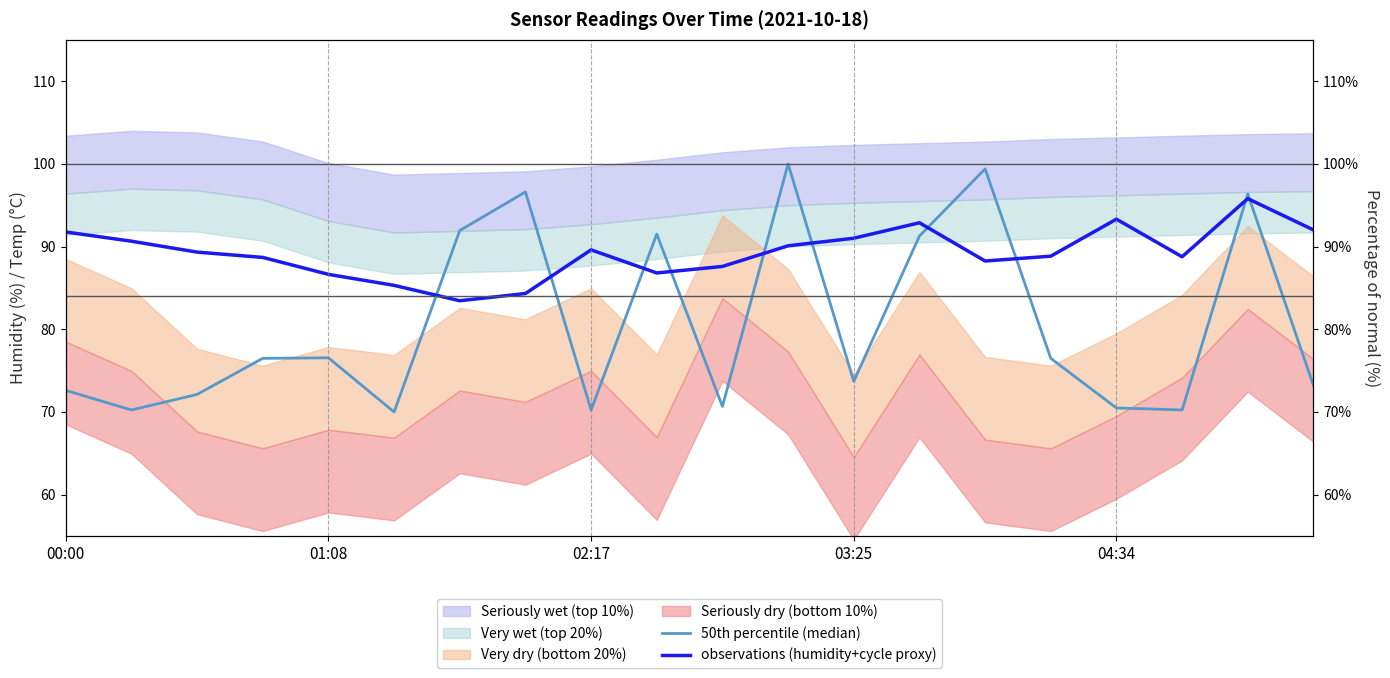

Does the chart display data point markers on the line(s)?

No